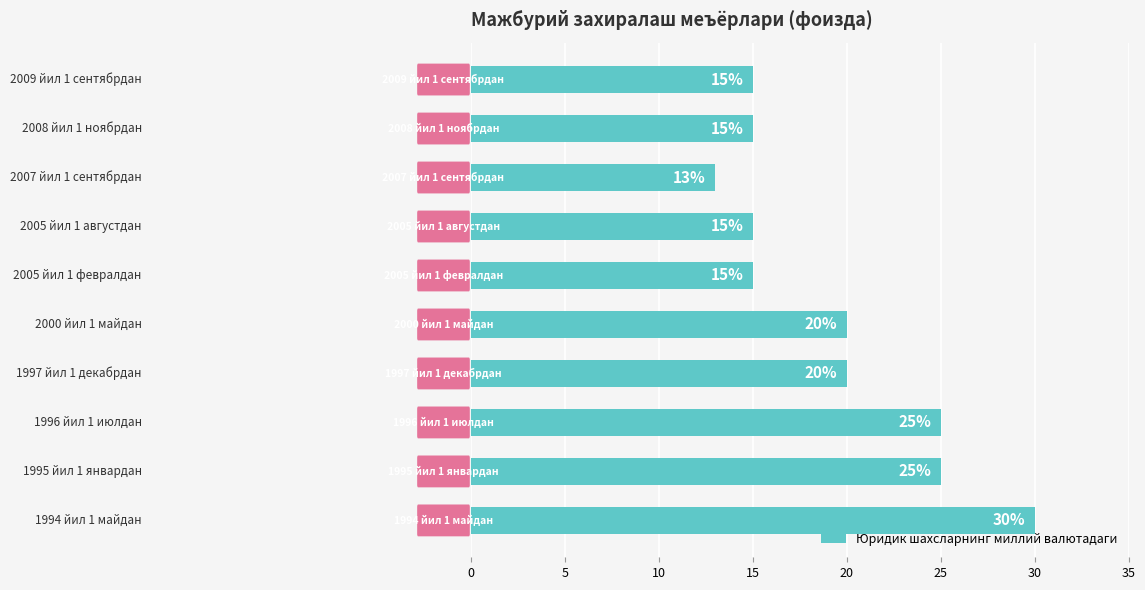

How many values are between 15 and 25?

8